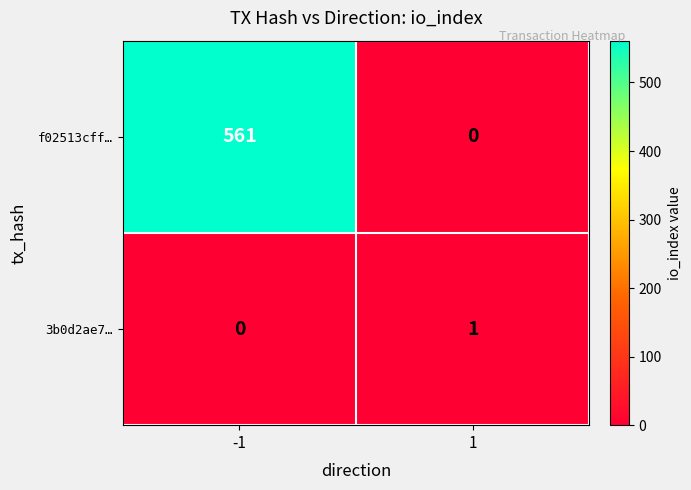

At how many categories does at least one series exceed 6?

1